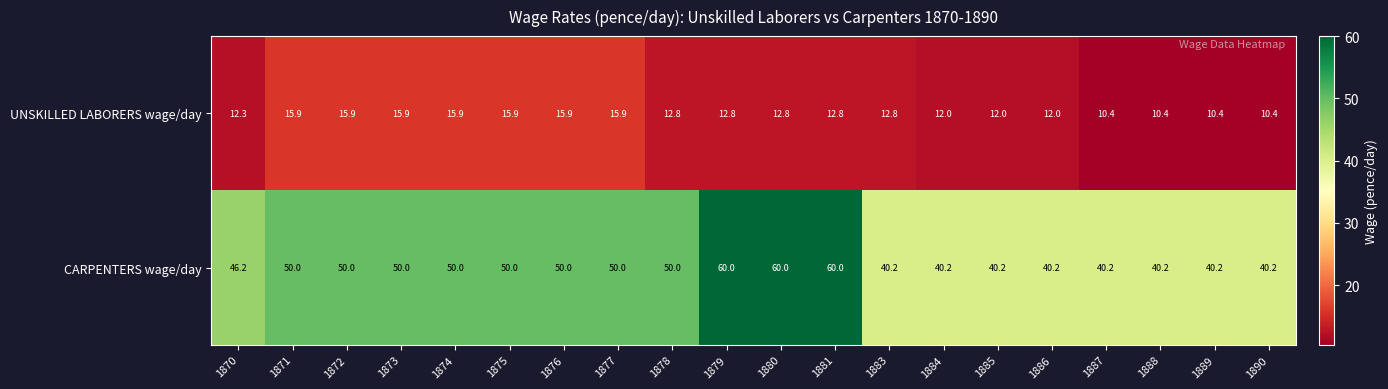

What is the lowest value of the CARPENTERS wage/day series?

40.2